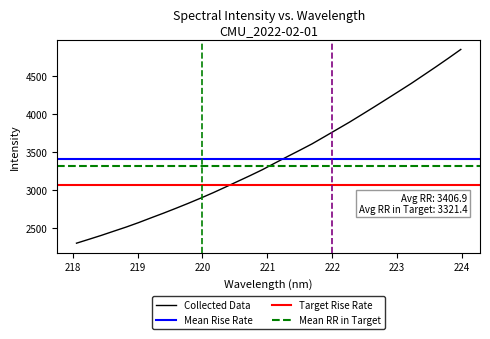

True or false: the data shows 770.1 at 219.9712.

False